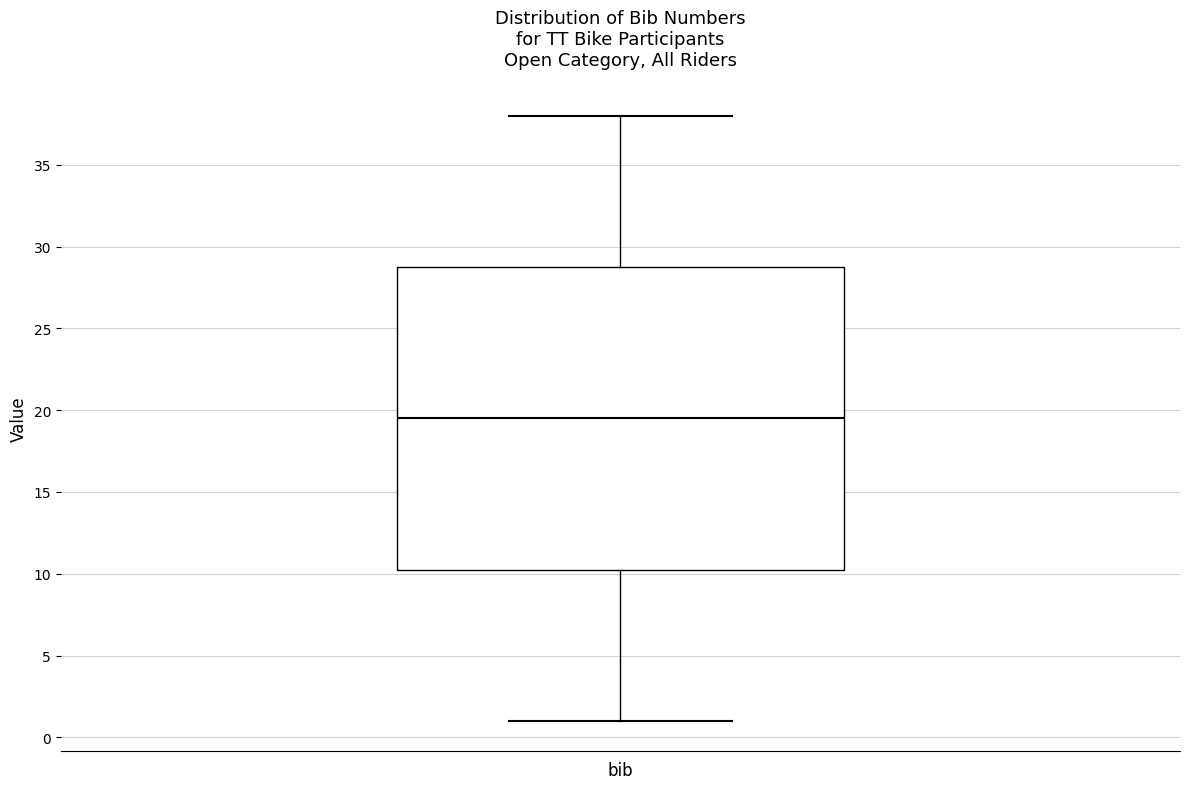

Where does the lower whisker of the box for bib end on the y-axis? The values are not printed on the chart, so give them approximately, as read against the axis.

1.0